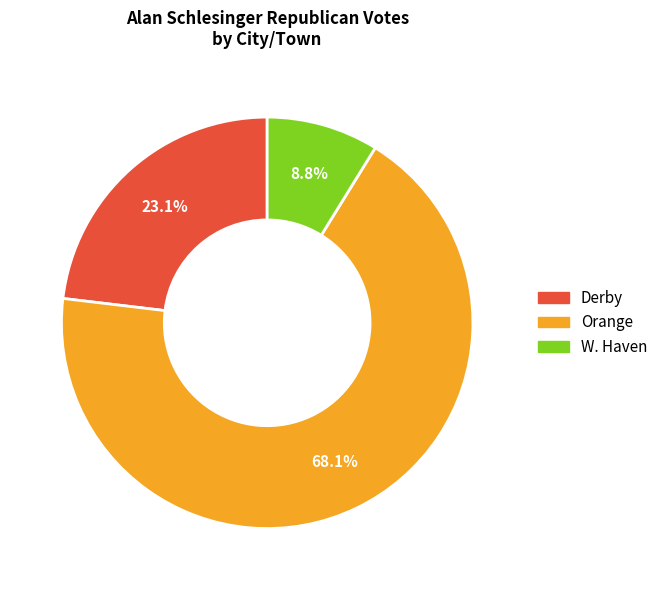

To the nearest percent, what portion does Derby represent?

23%